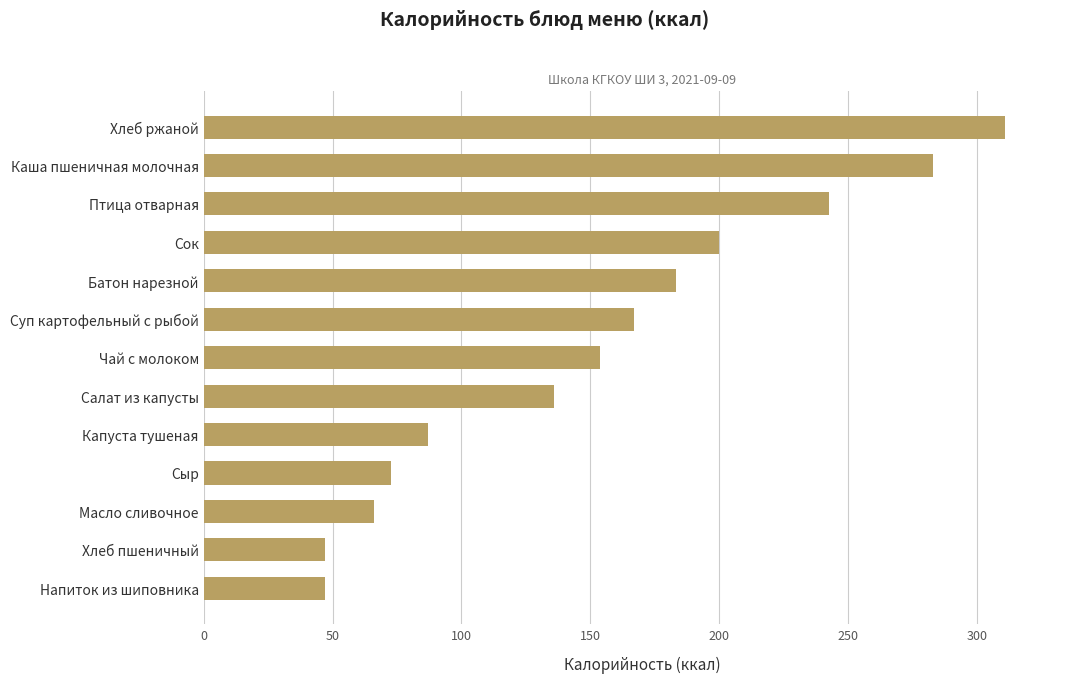

At which label is the value closest to 178?

Батон нарезной